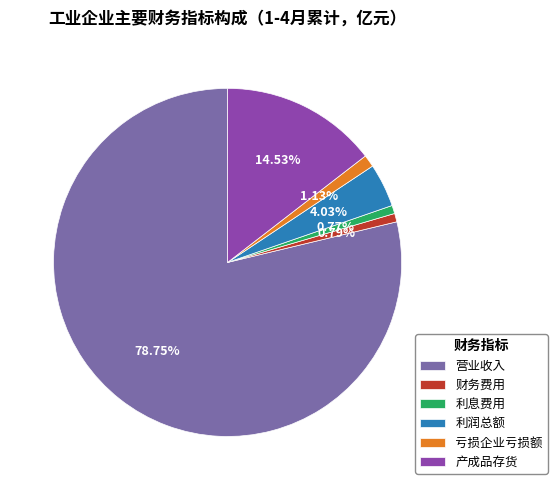

The 产成品存货 slice represents 15% of the pie. True or false?

True